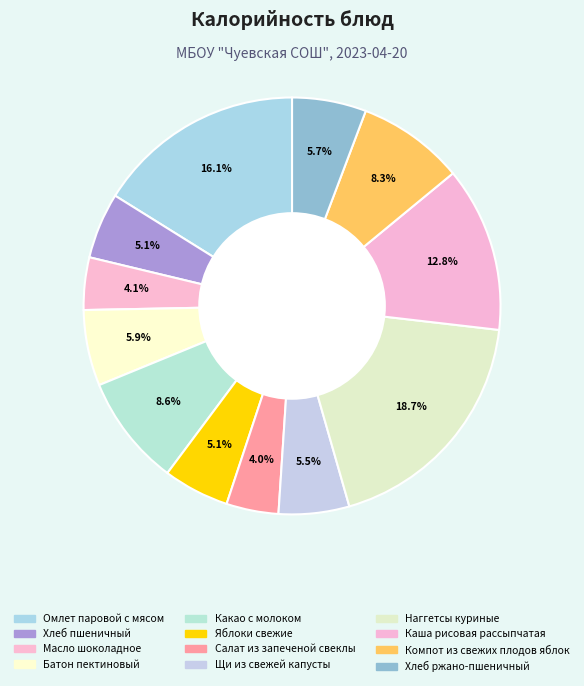

The Каша рисовая рассыпчатая slice represents 13% of the pie. True or false?

True